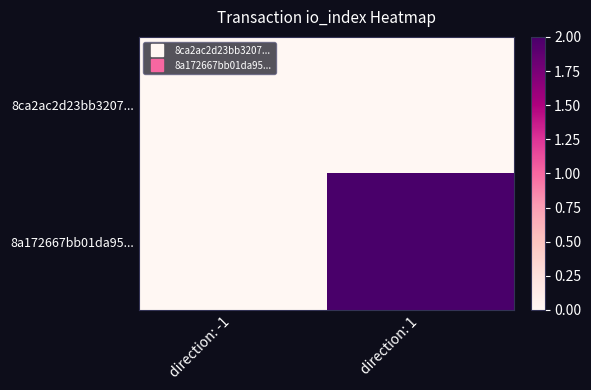

Between direction: 1 and direction: -1, which is larger?

direction: 1